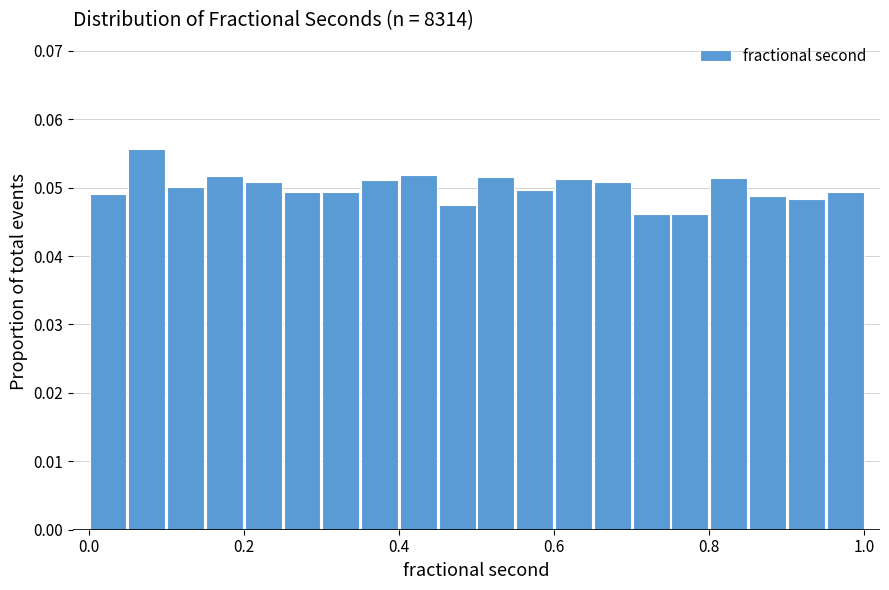

Around what value on the x-axis is the tallest bar? Give the approximate position of its centre, as read against the axis.

0.08